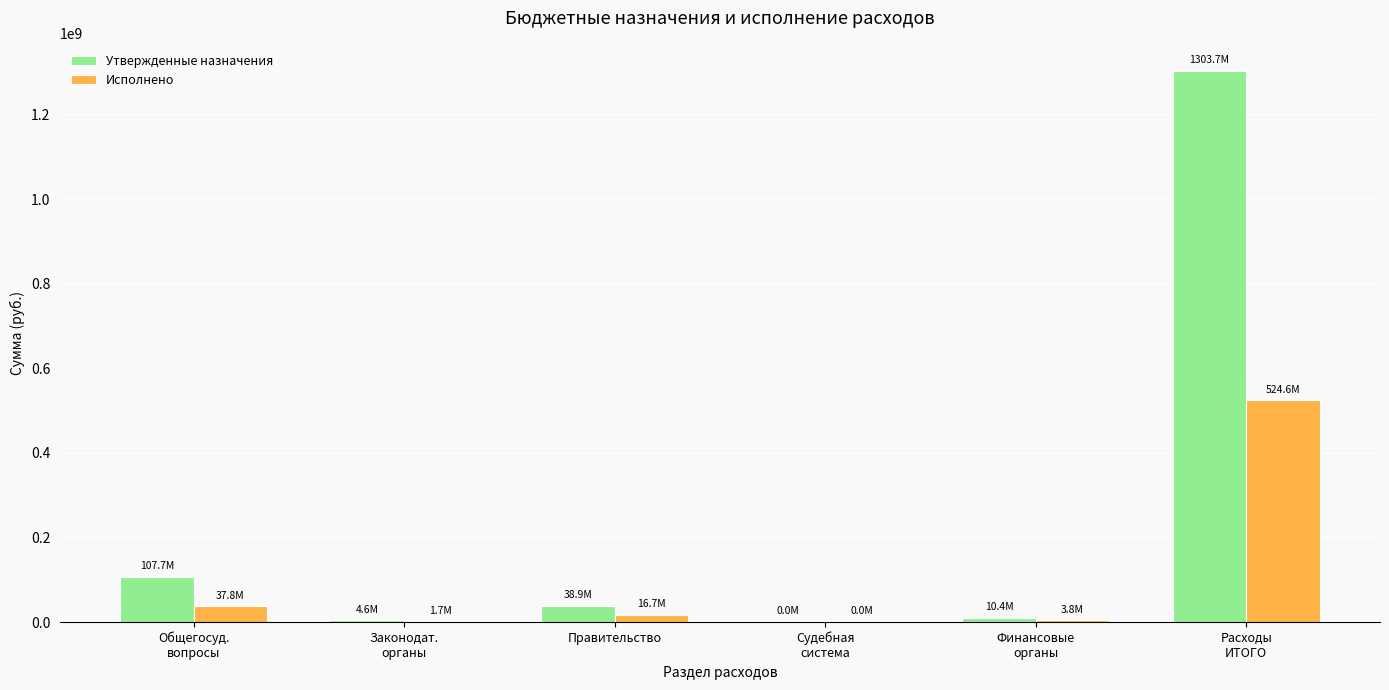

Which series has the widest spread of values?

Утвержденные назначения